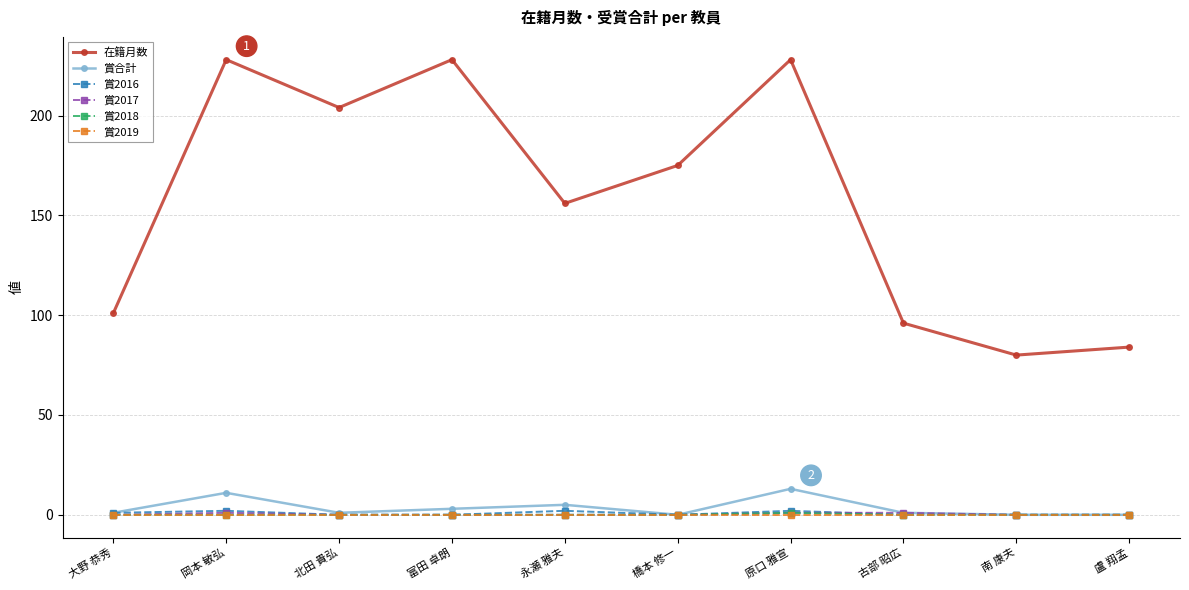

What is the value of the 在籍月数 point at the 7th from the left?

228